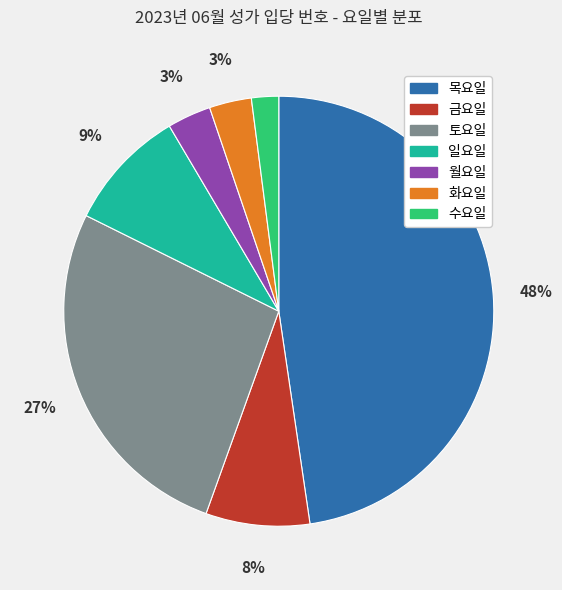

The 금요일 slice represents 8% of the pie. True or false?

True